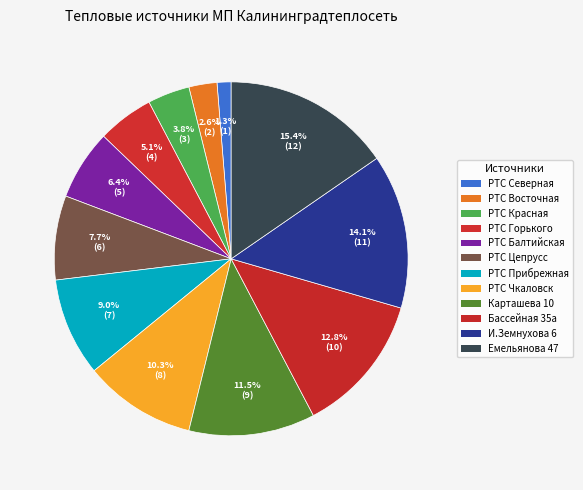

What is the ratio of the value at РТС Красная to the value at Емельянова 47?

0.2